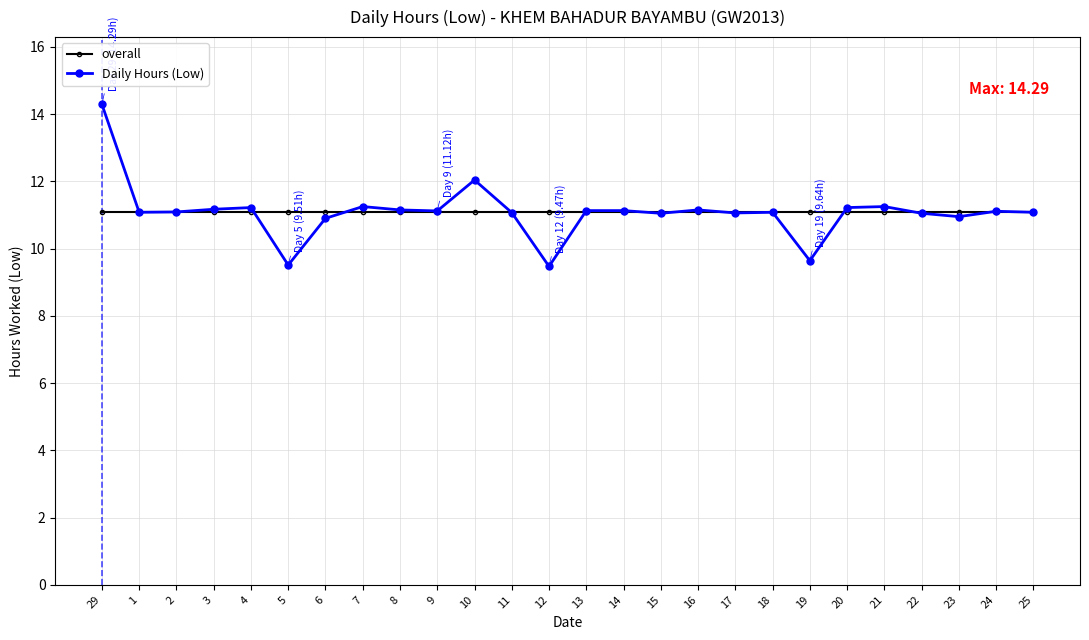

Read the overall value at 14.

11.1